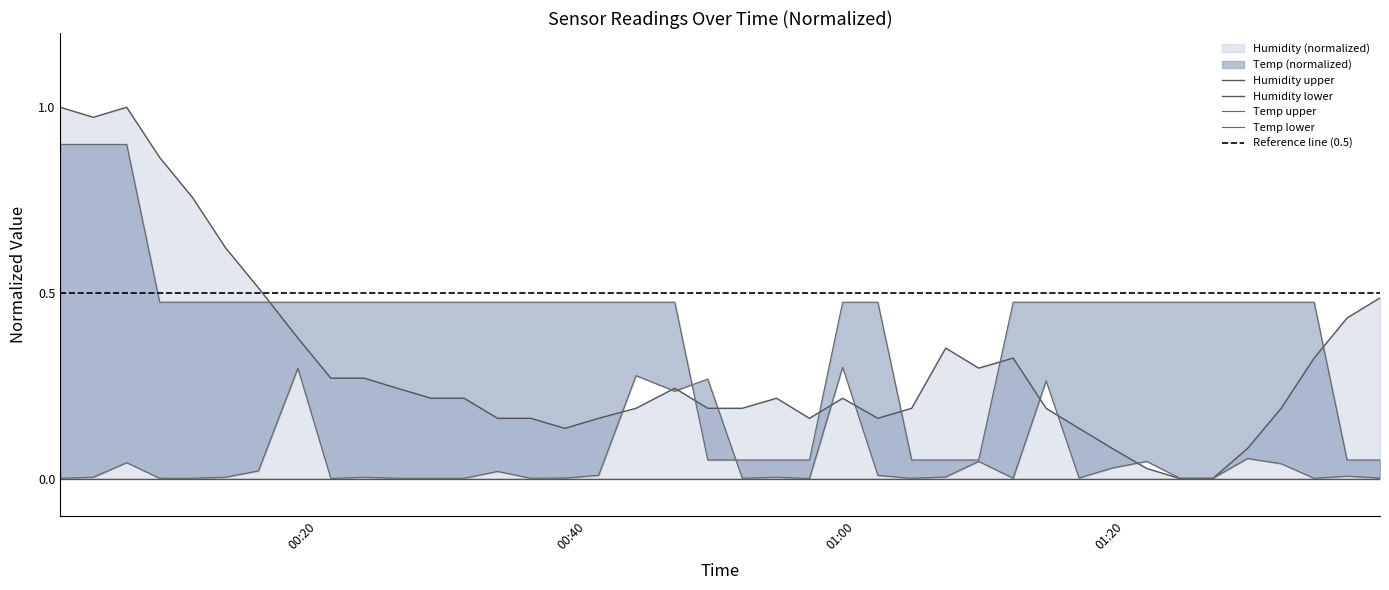

What is the spread (max minus min) of values at 2022/06/24 00:05:46?

1.0